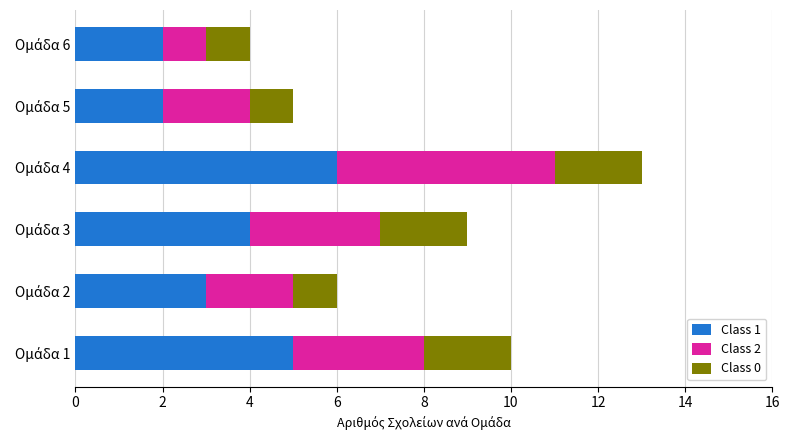

How many Class 0 values are between 1 and 2?

6